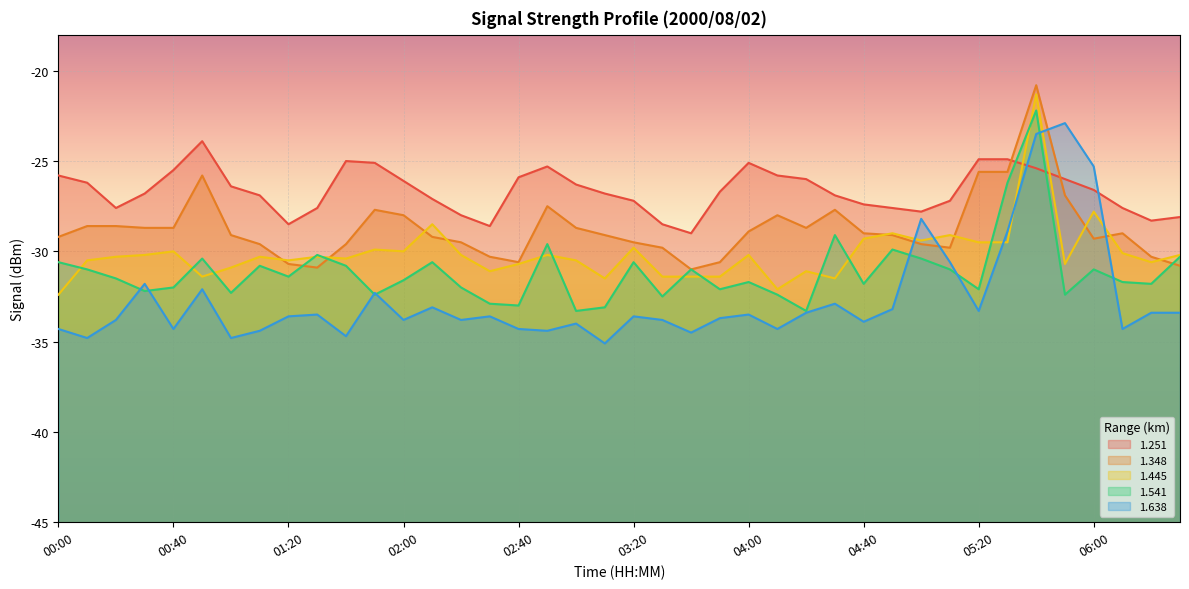

At which label does 1.638 first exceed -33?

00:30